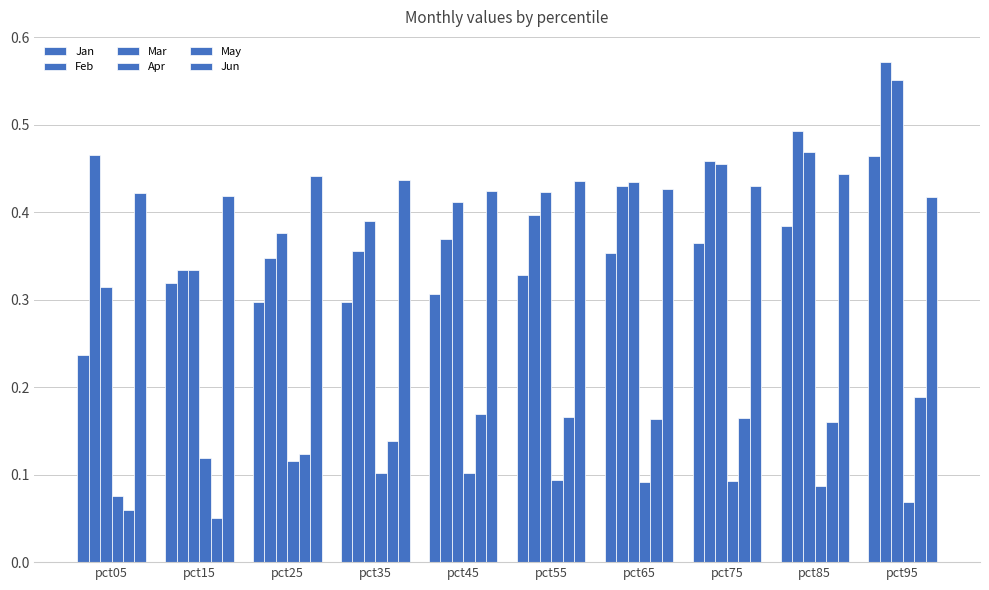

Rank the series by their maximum value, from lowest to highest.

Apr, May, Jun, Jan, Mar, Feb